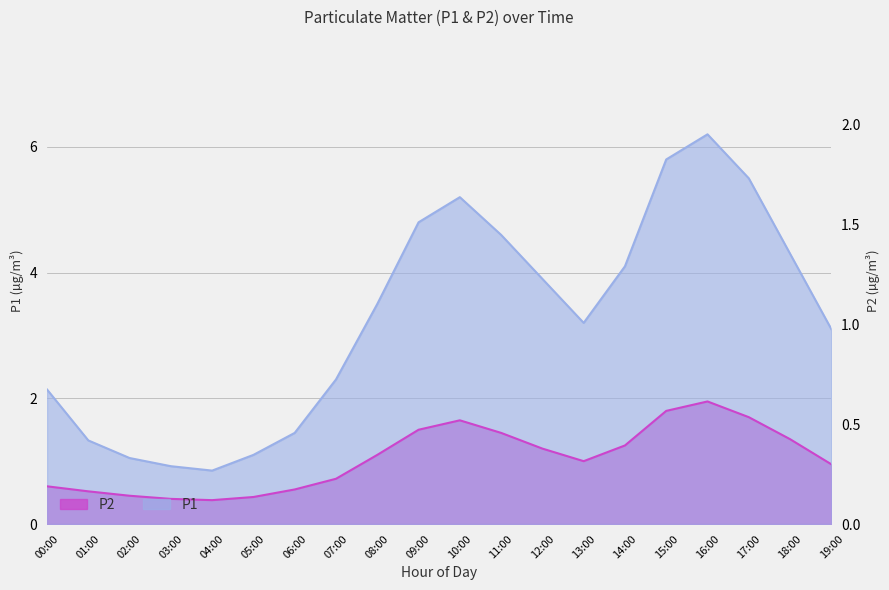

How many lines are shown in the chart?

2